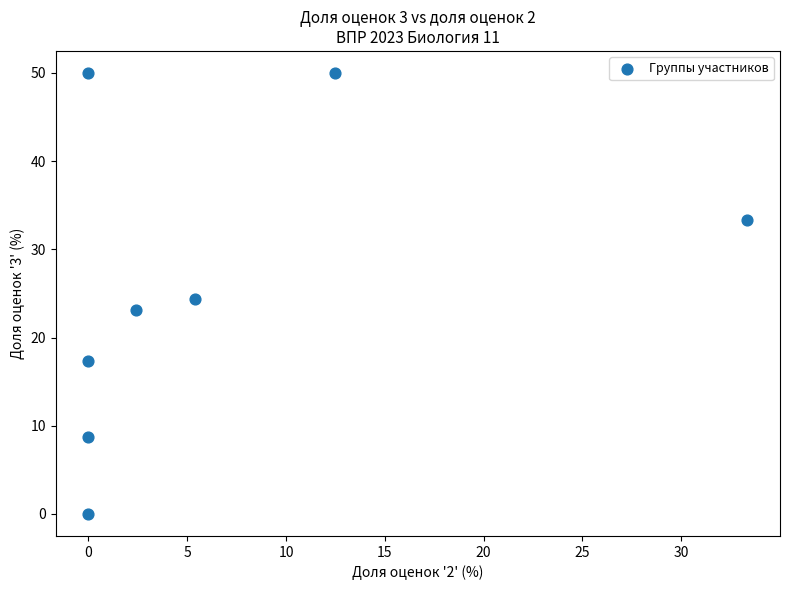

What is the average X value?

6.7